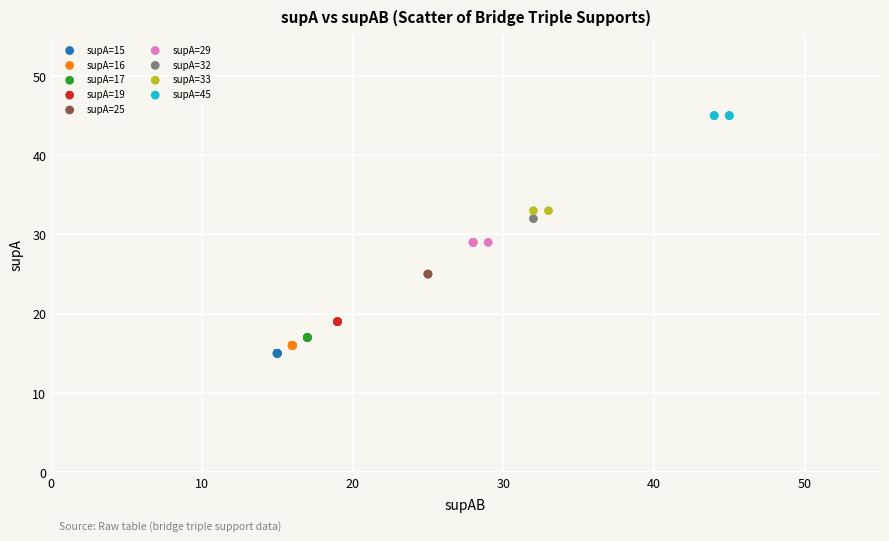

What are all the series names shown in the legend?

supA=15, supA=16, supA=17, supA=19, supA=25, supA=29, supA=32, supA=33, supA=45